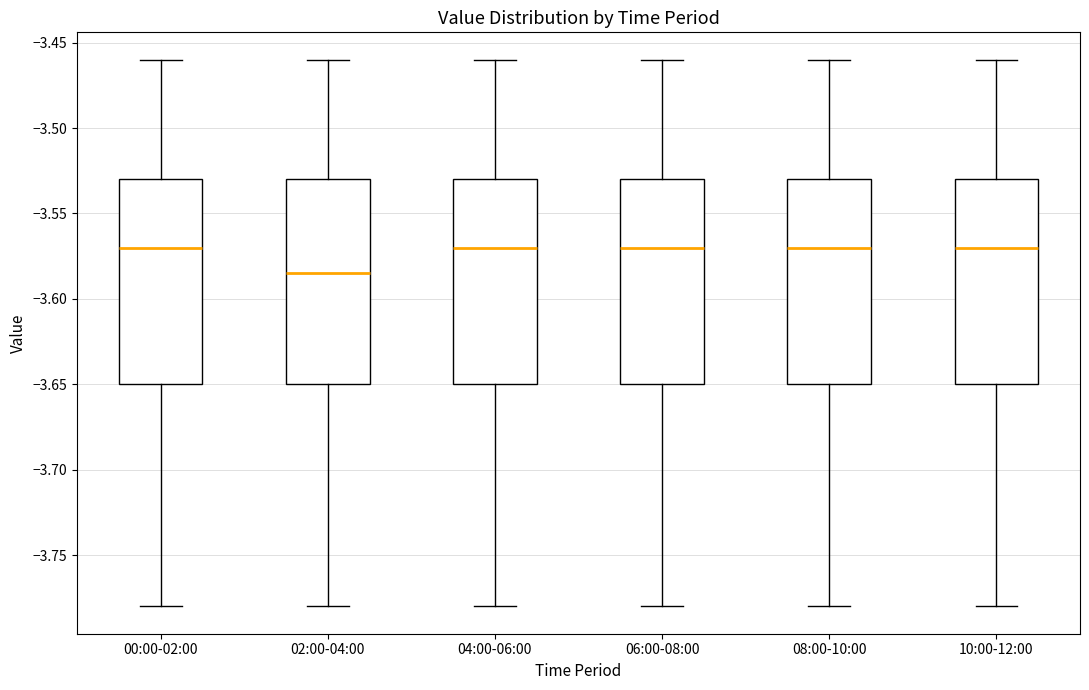

Reading left to right, transcribe this box plot: for each box, give where its median line is, the range the box spans, and where its two whiskers end, as read against the y-axis. The values are not printed on the chart, so give them approximately, as read against the axis.

00:00-02:00: median -3.570, box -3.650 to -3.530, whiskers -3.780 to -3.460
02:00-04:00: median -3.585, box -3.650 to -3.530, whiskers -3.780 to -3.460
04:00-06:00: median -3.570, box -3.650 to -3.530, whiskers -3.780 to -3.460
06:00-08:00: median -3.570, box -3.650 to -3.530, whiskers -3.780 to -3.460
08:00-10:00: median -3.570, box -3.650 to -3.530, whiskers -3.780 to -3.460
10:00-12:00: median -3.570, box -3.650 to -3.530, whiskers -3.780 to -3.460